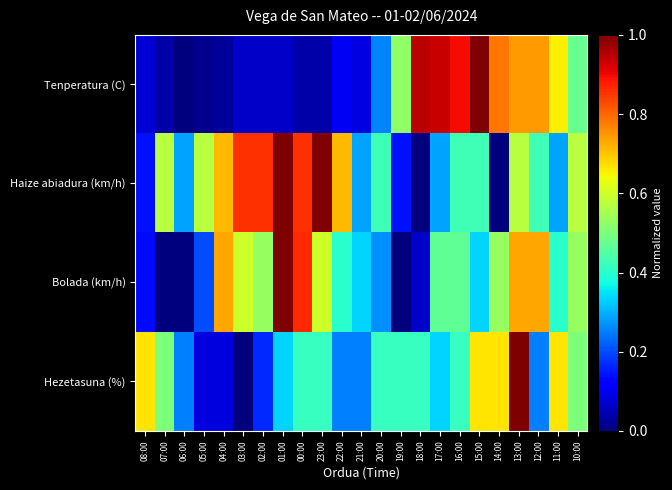

What is the difference between the highest and lowest values at 02:00?

0.8